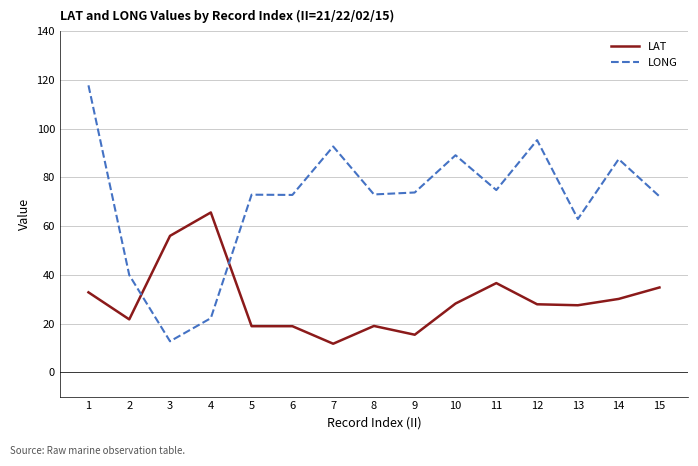

Which category has the highest value across all series?

1